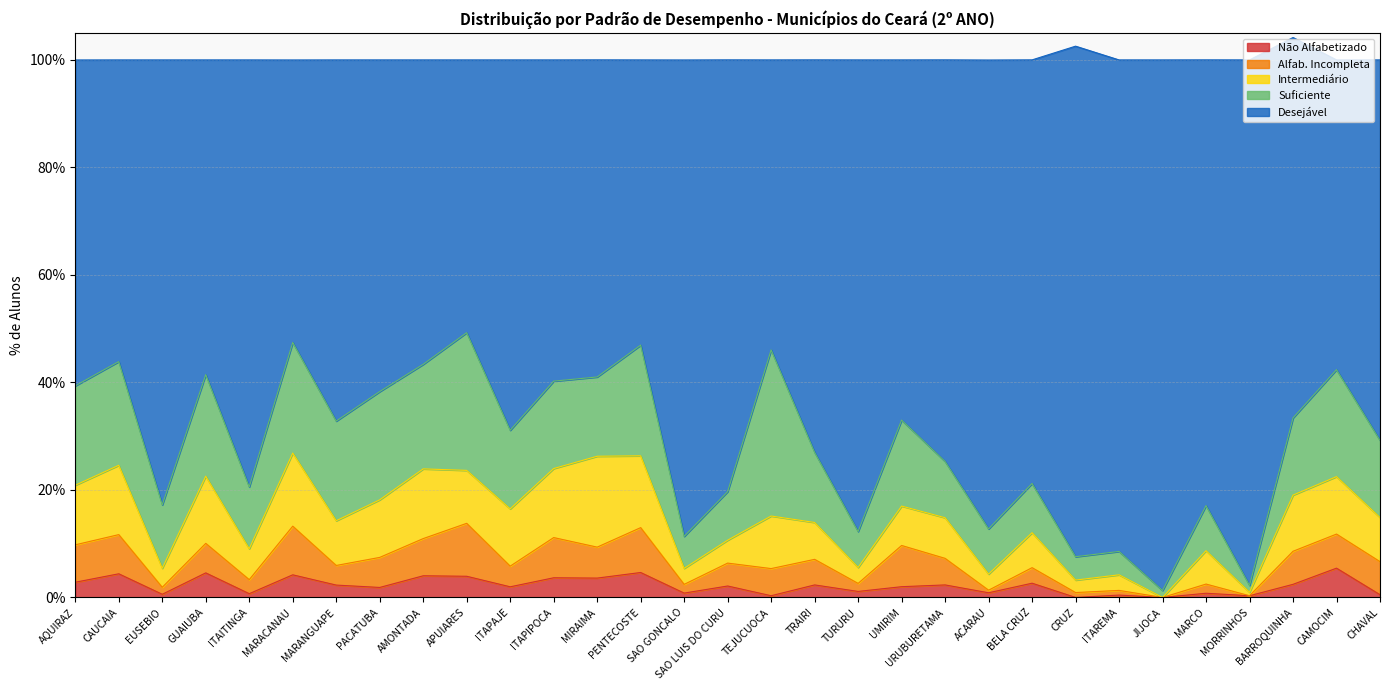

At which category is the sum across all series the highest?

BARROQUINHA